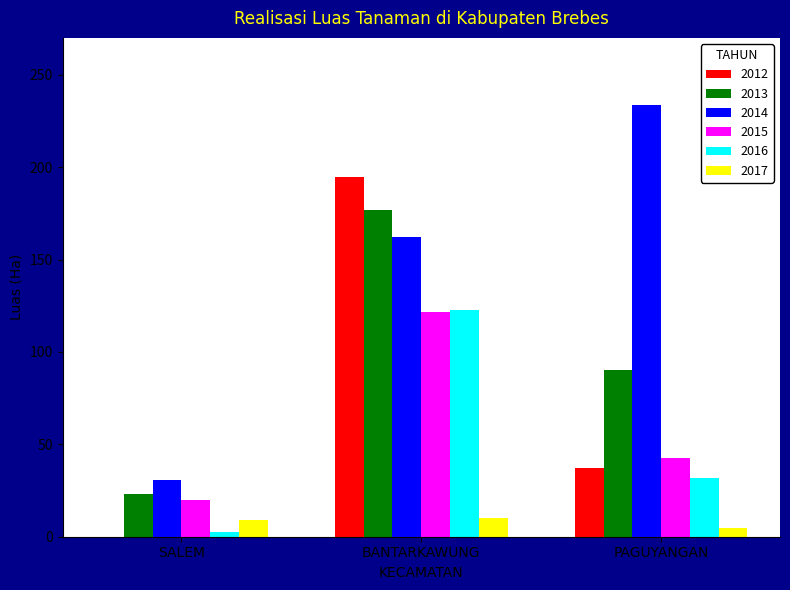

Count the number of categories in the chart.

3